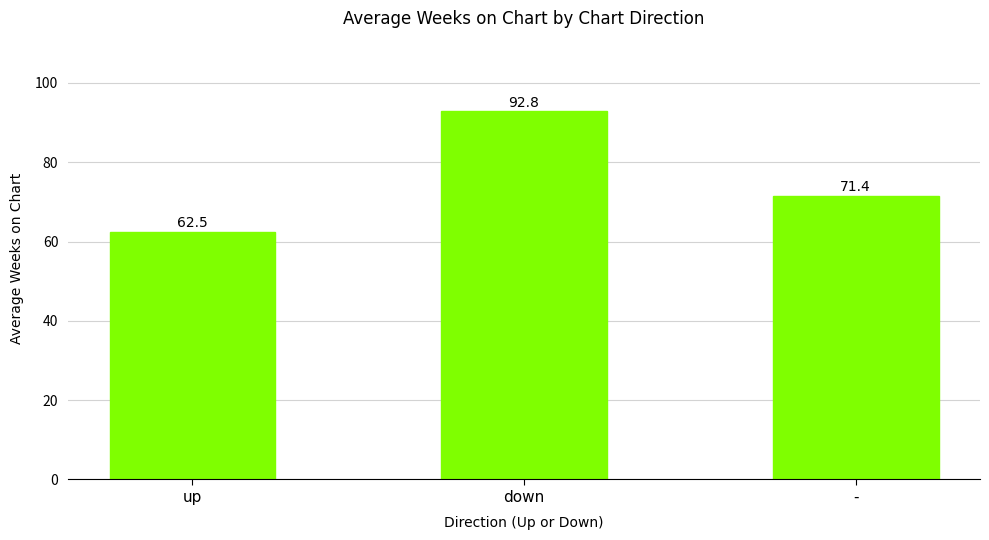

How many distinct data groups are displayed?

1